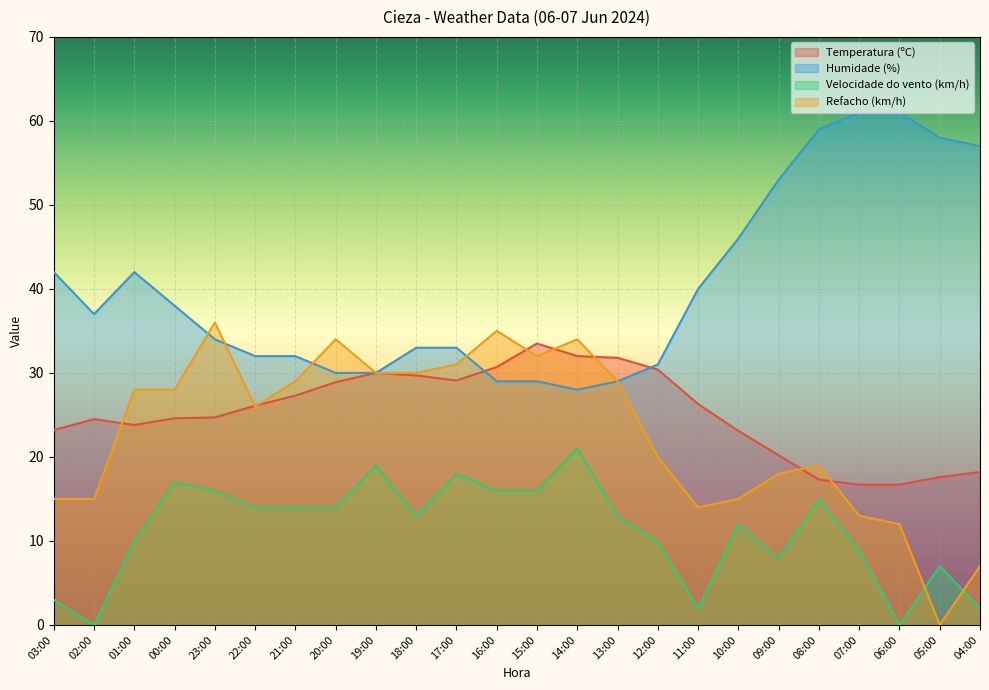

What is the label of the 21st point from the left?

07:00